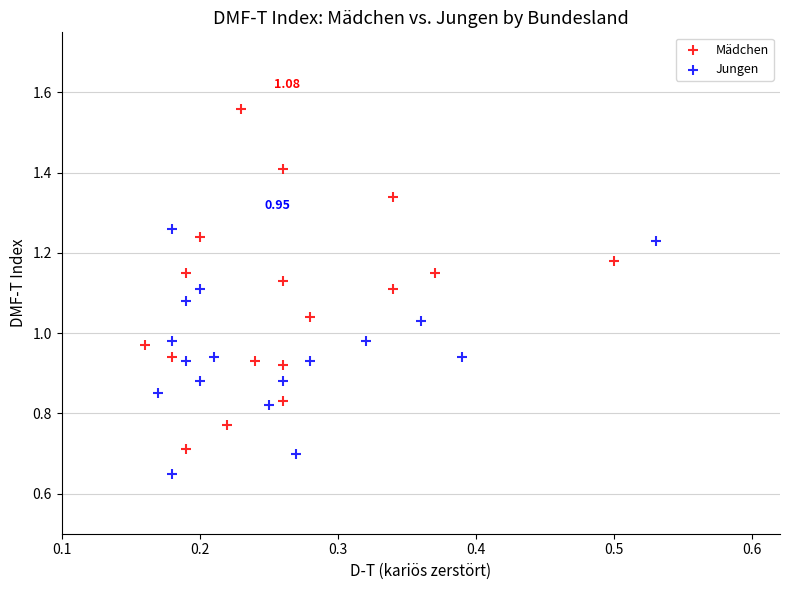

What are all the series names shown in the legend?

Mädchen, Jungen